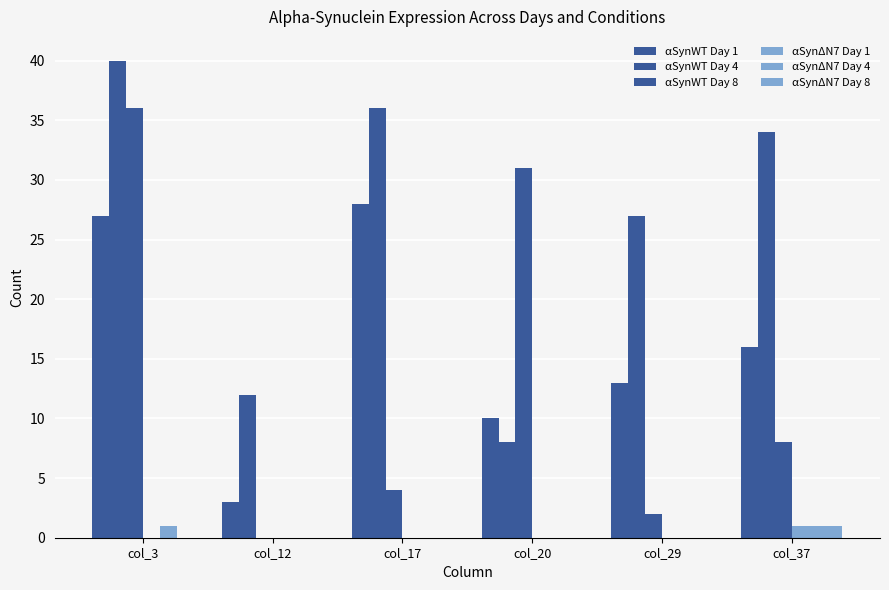

At which label is αSynΔN7 Day 1 closest to 0?

col_3